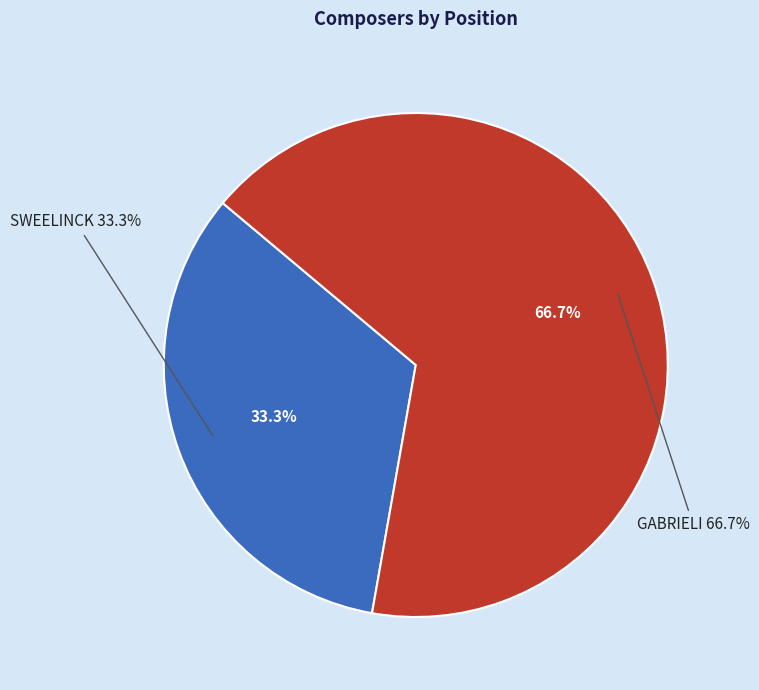

Is there any slice that represents more than half of the pie?

Yes